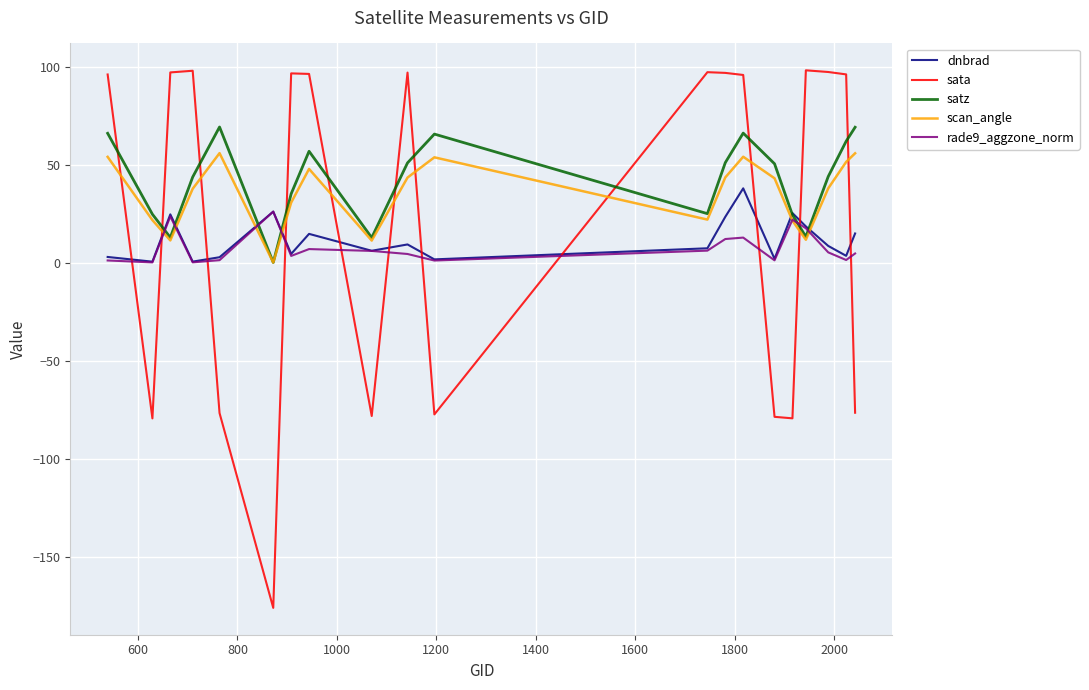

What is the highest value of the rade9_aggzone_norm series?

26.0